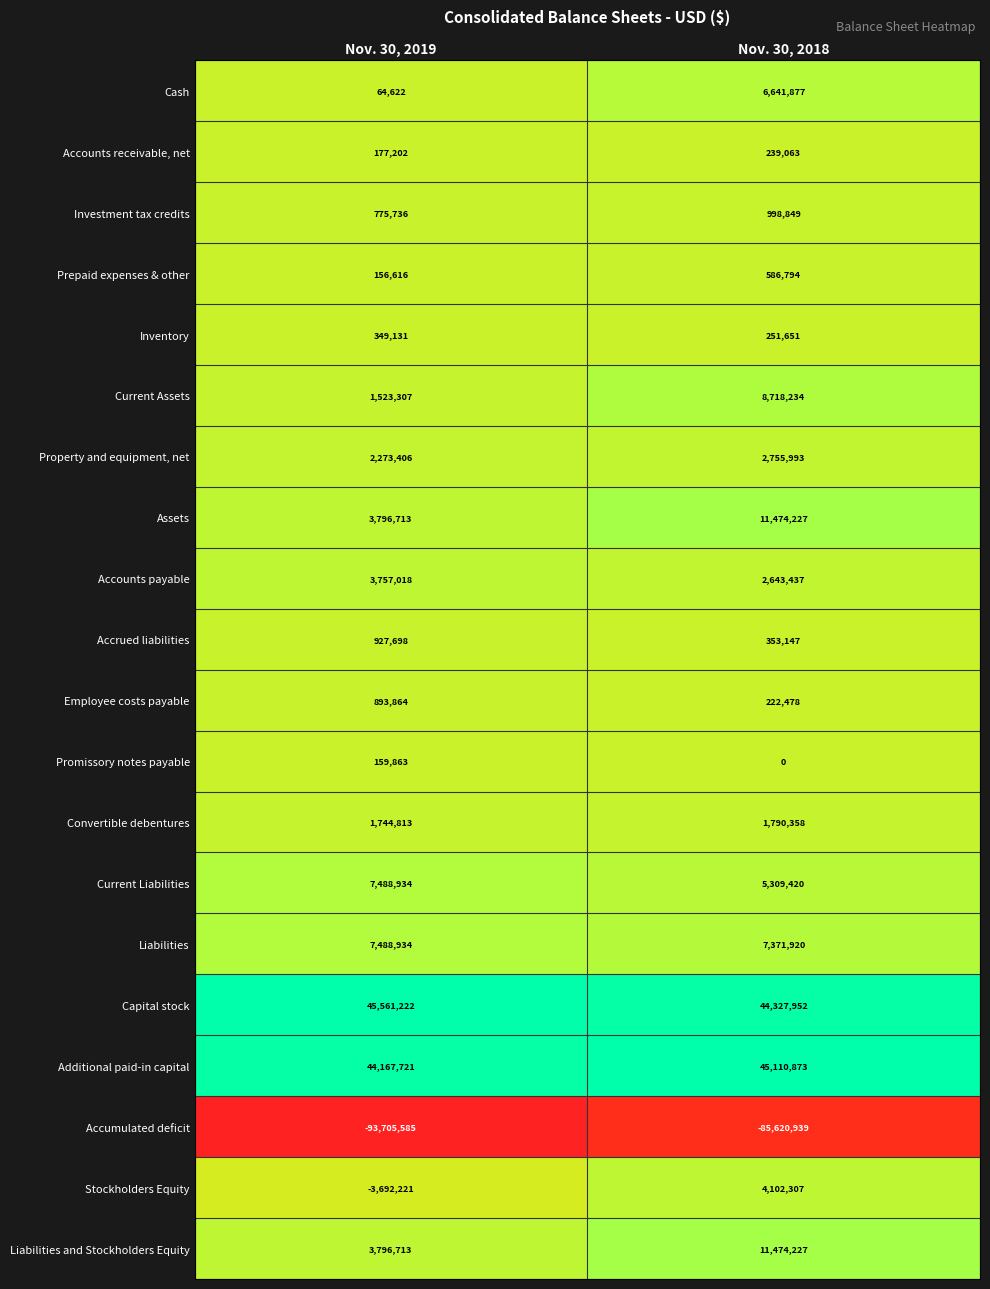

Which label corresponds to the largest value in the chart?

Nov. 30, 2019